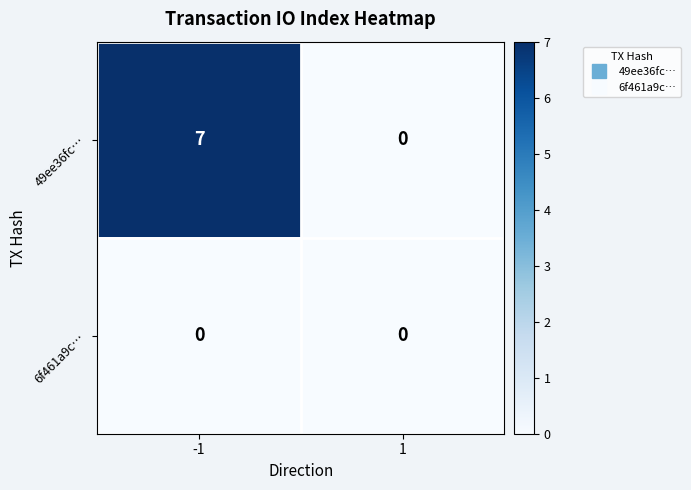

What is the maximum value shown in the chart?

7